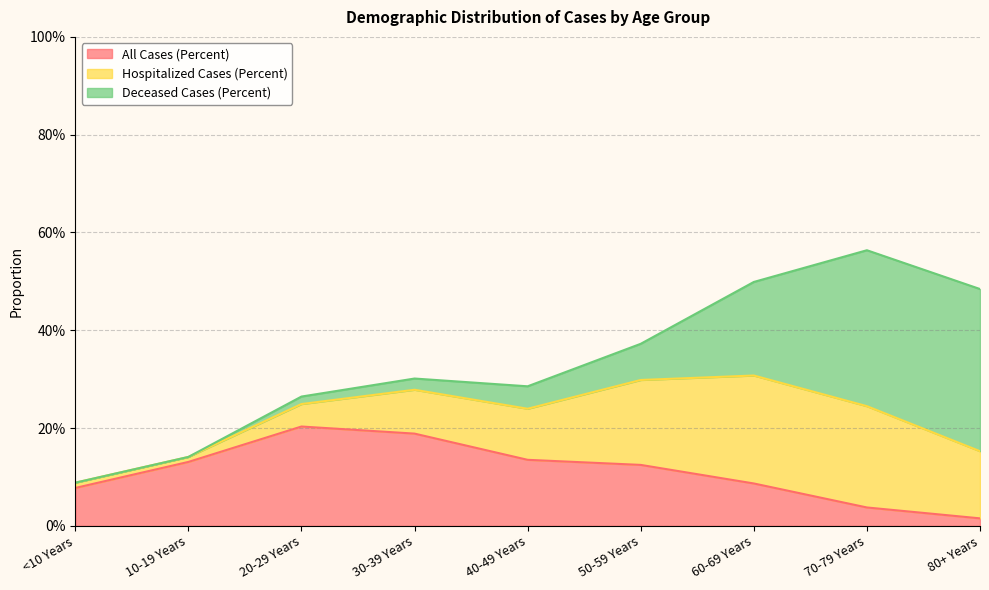

The value of Hospitalized Cases (Percent) at 50-59 Years is 0.3. True or false?

False